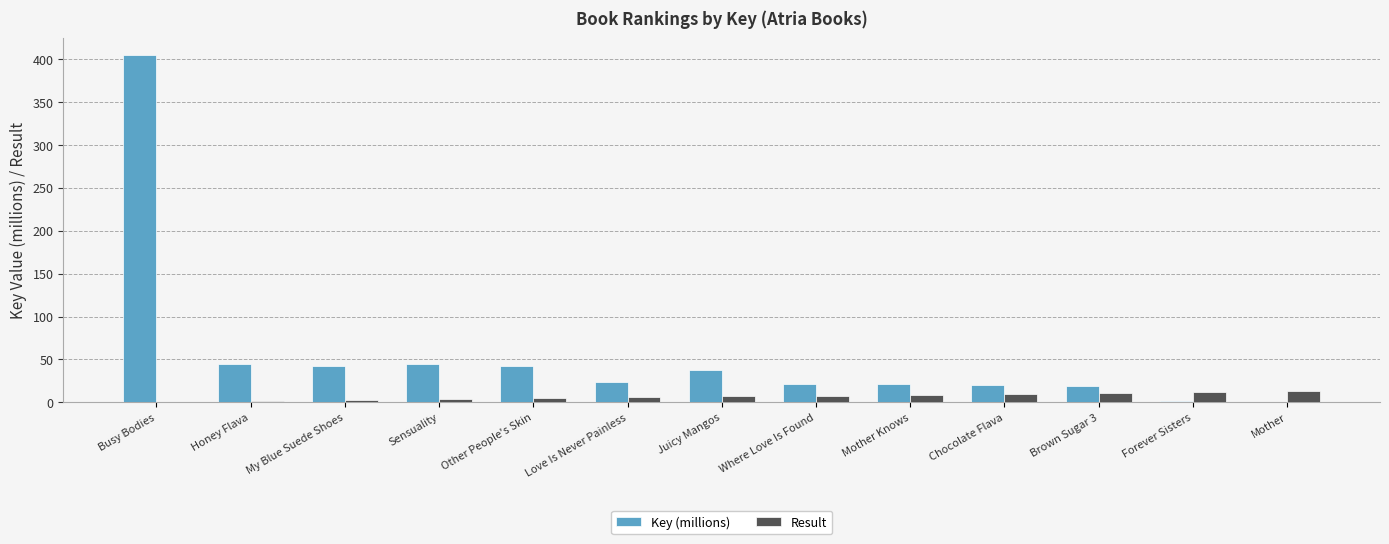

What is the sum of all Result values?

91.0